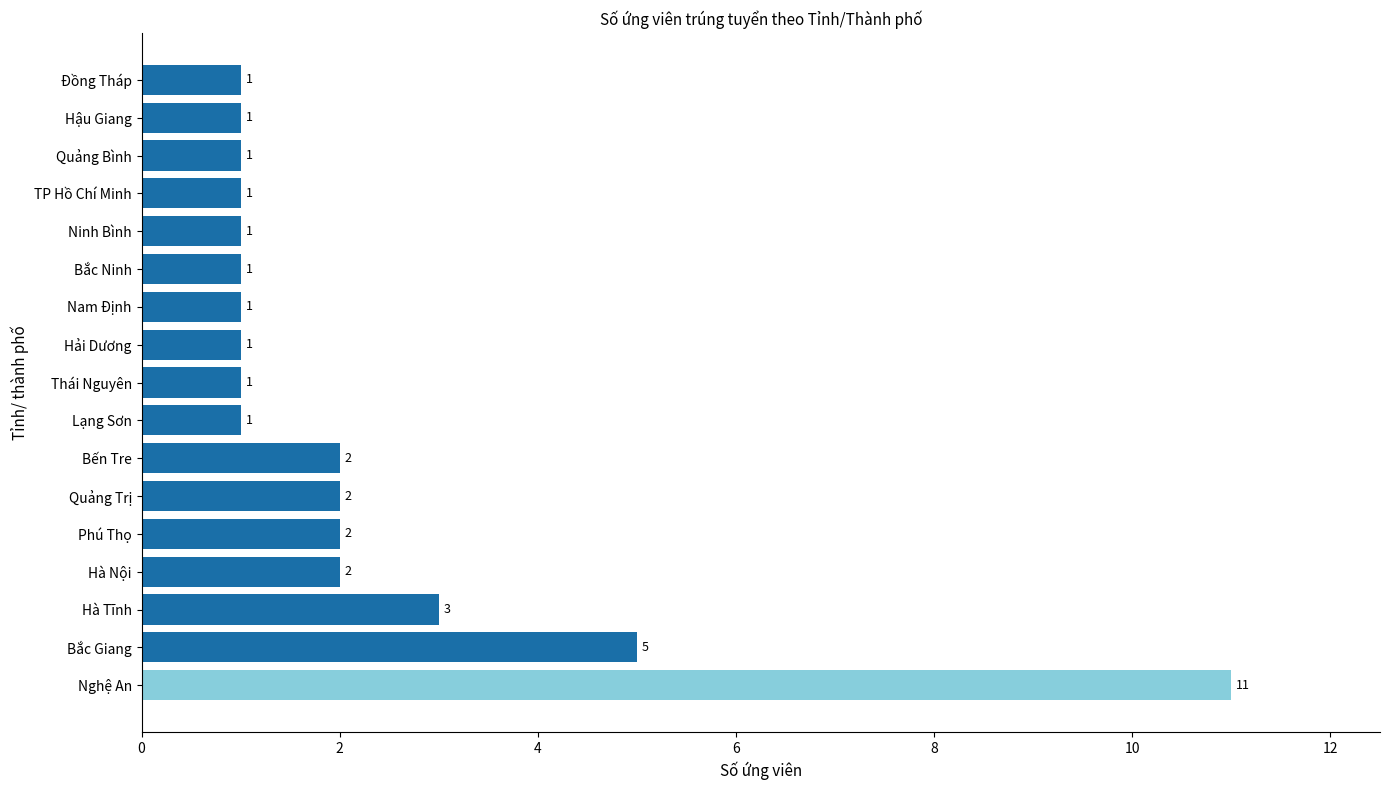

Count the values in the range 1 to 2.

14